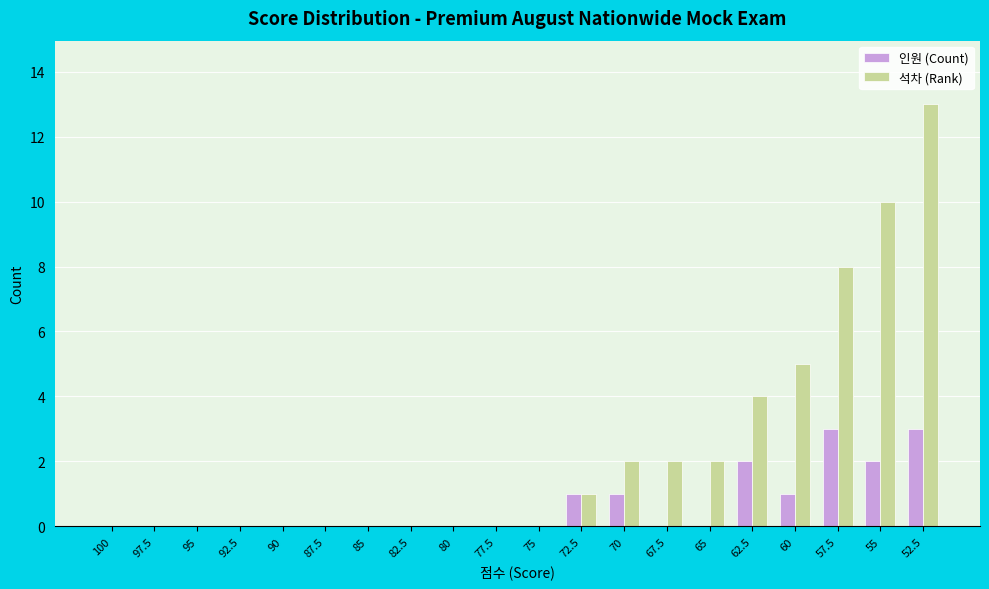

At which category is the sum across all series the highest?

52.5